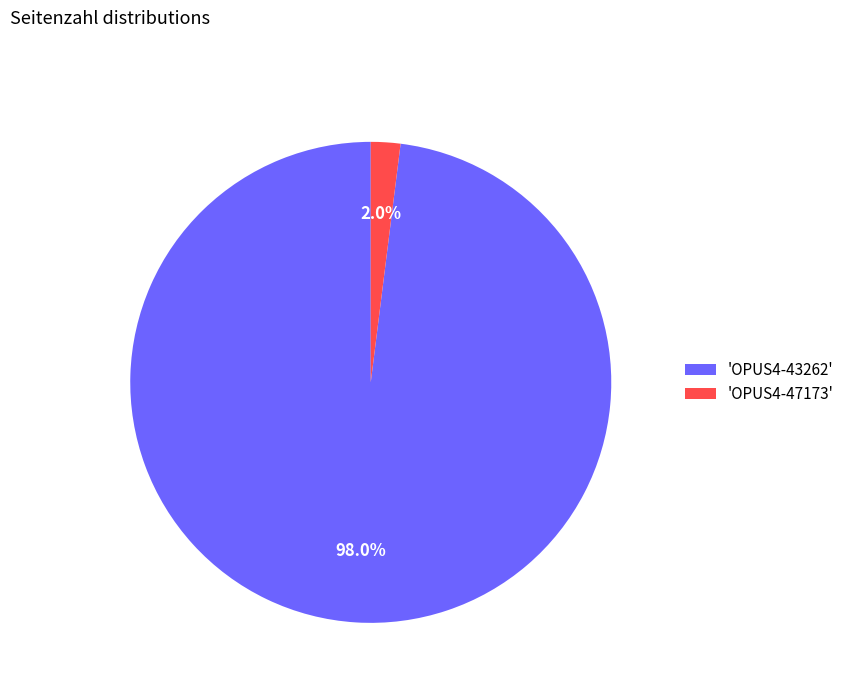

What percentage do 'OPUS4-47173' and 'OPUS4-43262' together represent?

100.0%